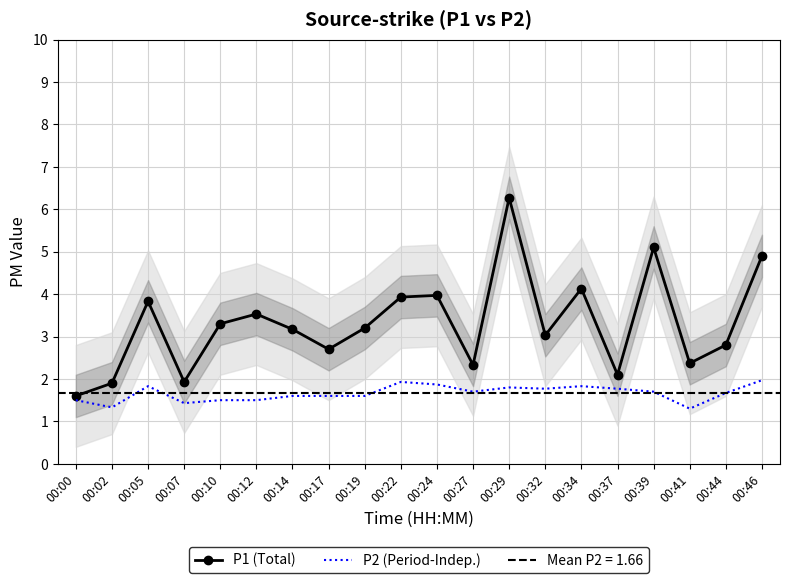

Reading left to right, what are all the values shown in this chart?

P1 (Total): 1.6	1.9	3.8	1.9	3.3	3.5	3.2	2.7	3.2	3.9	4.0	2.3	6.3	3.0	4.1	2.1	5.1	2.4	2.8	4.9
P2 (Period-Indep.): 1.5	1.3	1.8	1.4	1.5	1.5	1.6	1.6	1.6	1.9	1.9	1.7	1.8	1.8	1.8	1.8	1.7	1.3	1.7	2.0